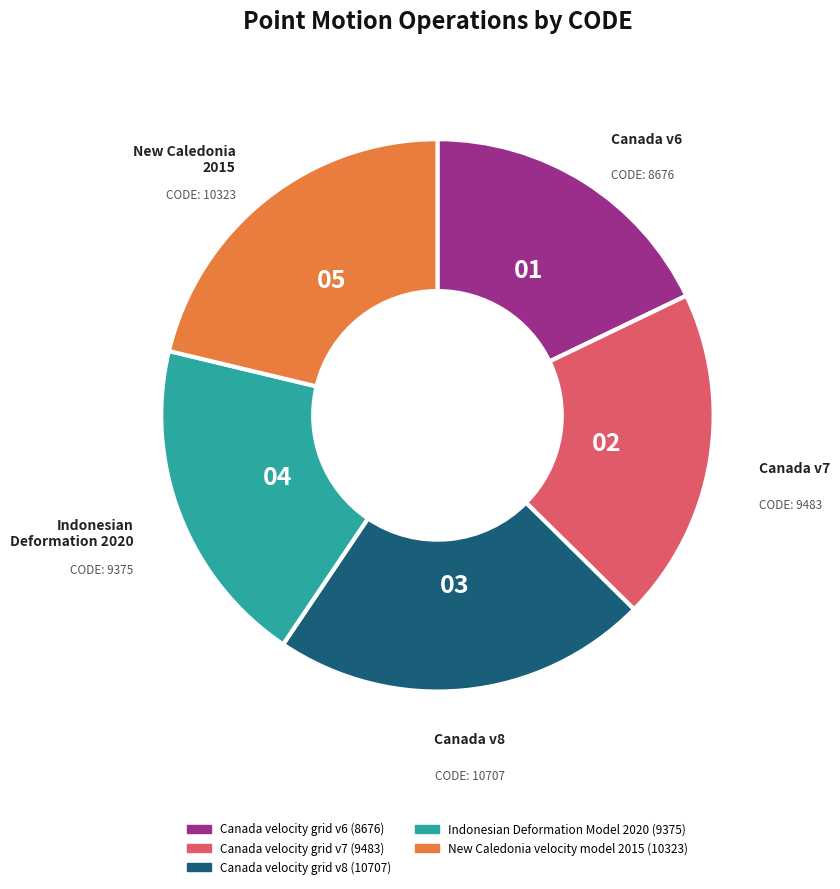

Approximately how many times larger is the value at Indonesian Deformation Model 2020 compared to Canada velocity grid v6?

1.1